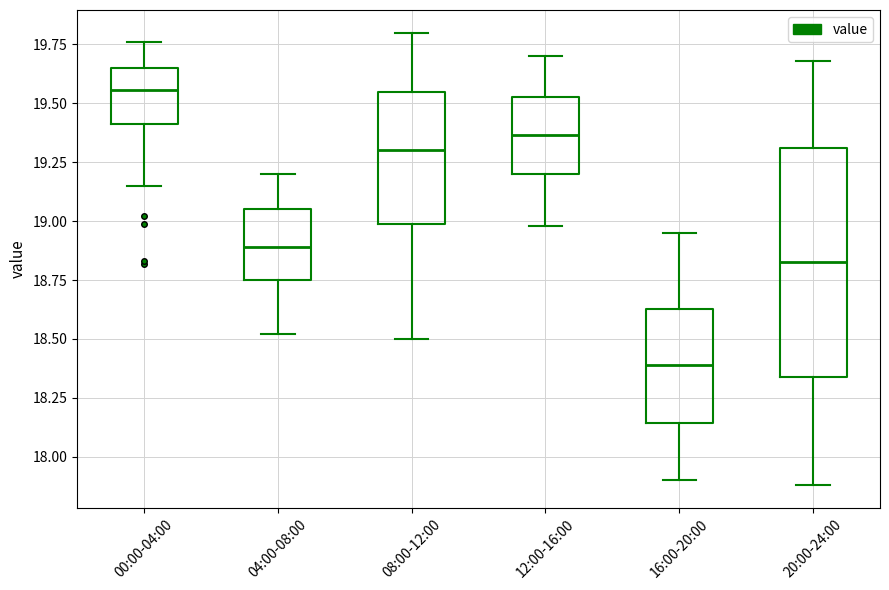

Which box is the tallest, from its lower edge to its upper edge?

20:00-24:00